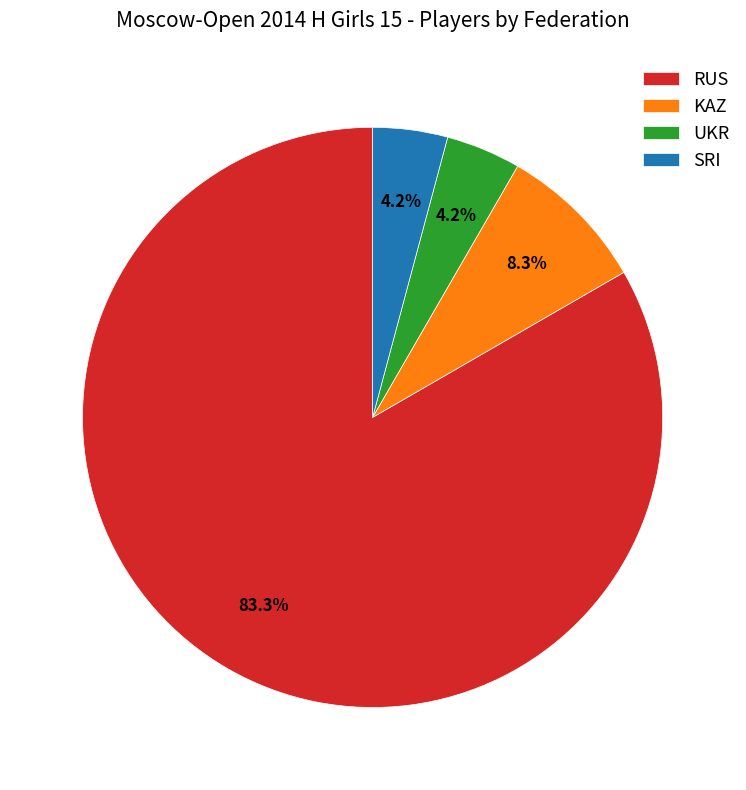

Which has a higher value, KAZ or UKR?

KAZ